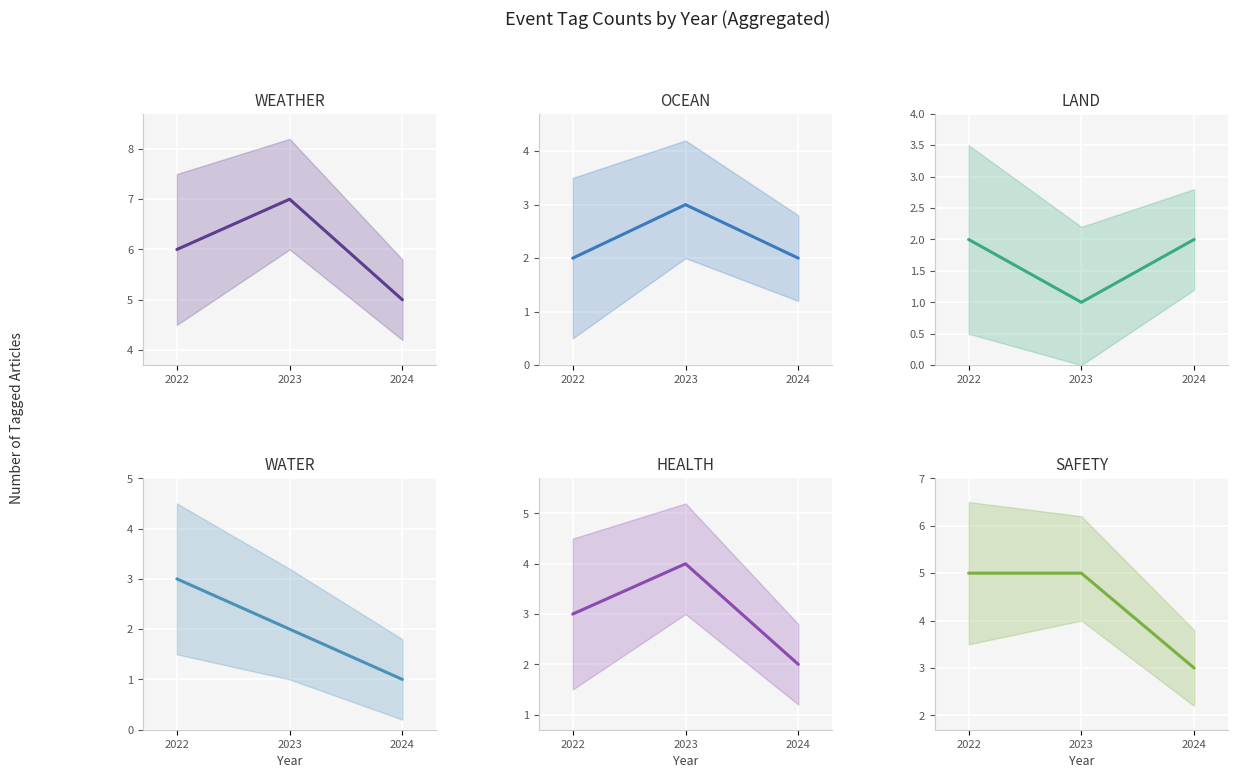

What is the difference between the highest and lowest values at 2022?

4